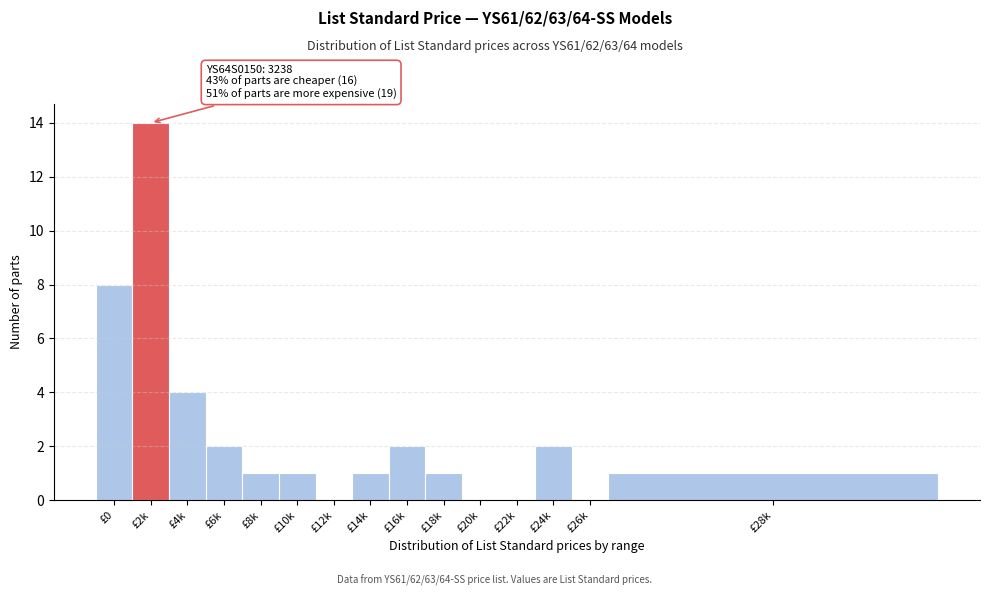

Reading right to left, transcribe all the data shown in this chart.

£28k=1	£26k=0	£24k=2	£22k=0	£20k=0	£18k=1	£16k=2	£14k=1	£12k=0	£10k=1	£8k=1	£6k=2	£4k=4	£2k=14	£0=8